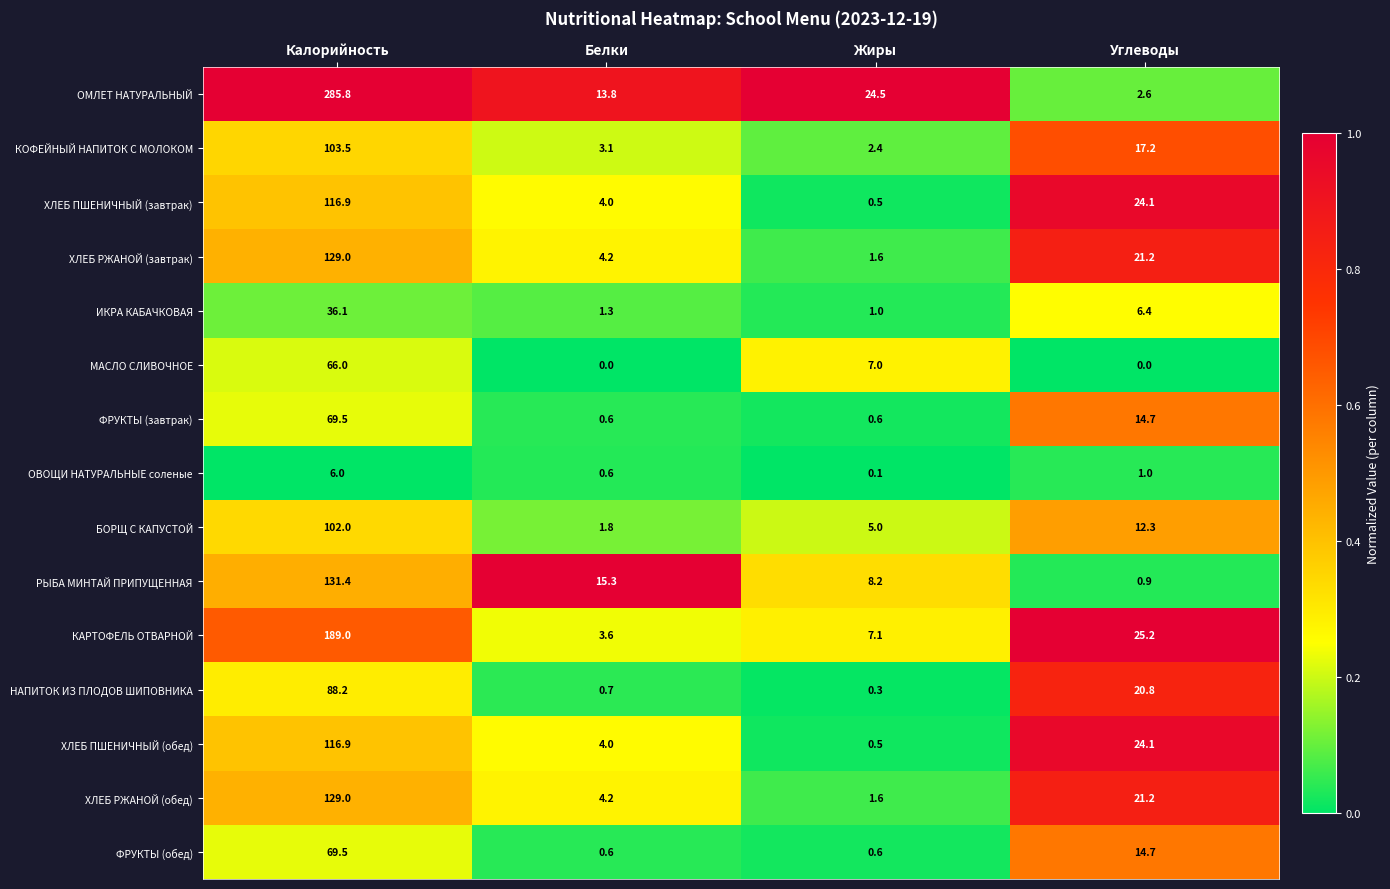

Which category has the highest value in the КОФЕЙНЫЙ НАПИТОК С МОЛОКОМ series?

Калорийность